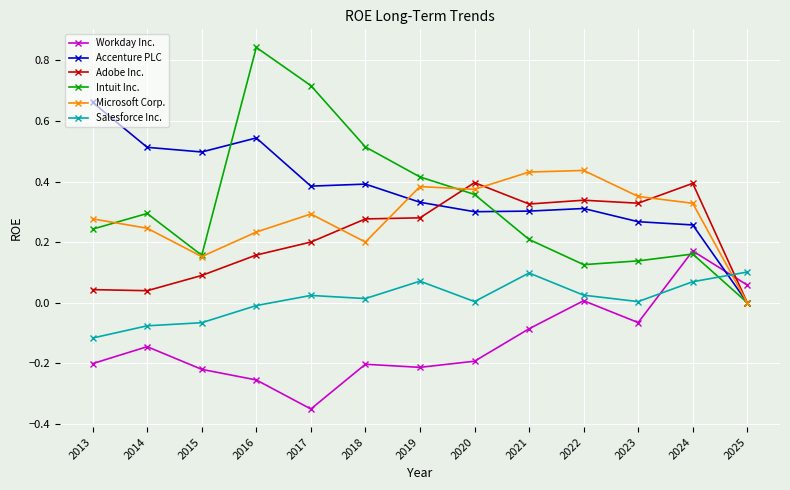

The Intuit Inc. series shows 0.2 at 2018. True or false?

False